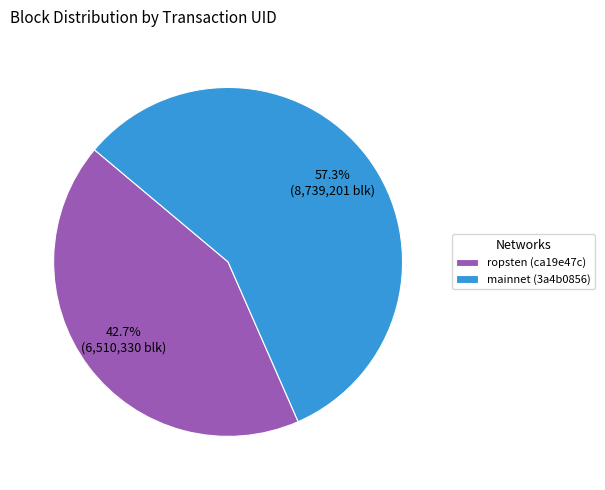

Is ropsten (ca19e47c) the majority of the pie?

No